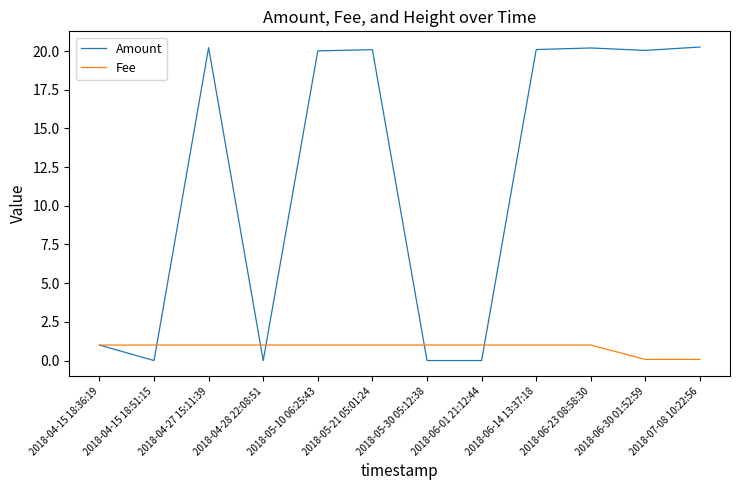

What is the difference between the highest and lowest values at 2018-04-28 22:08:51?

1.0